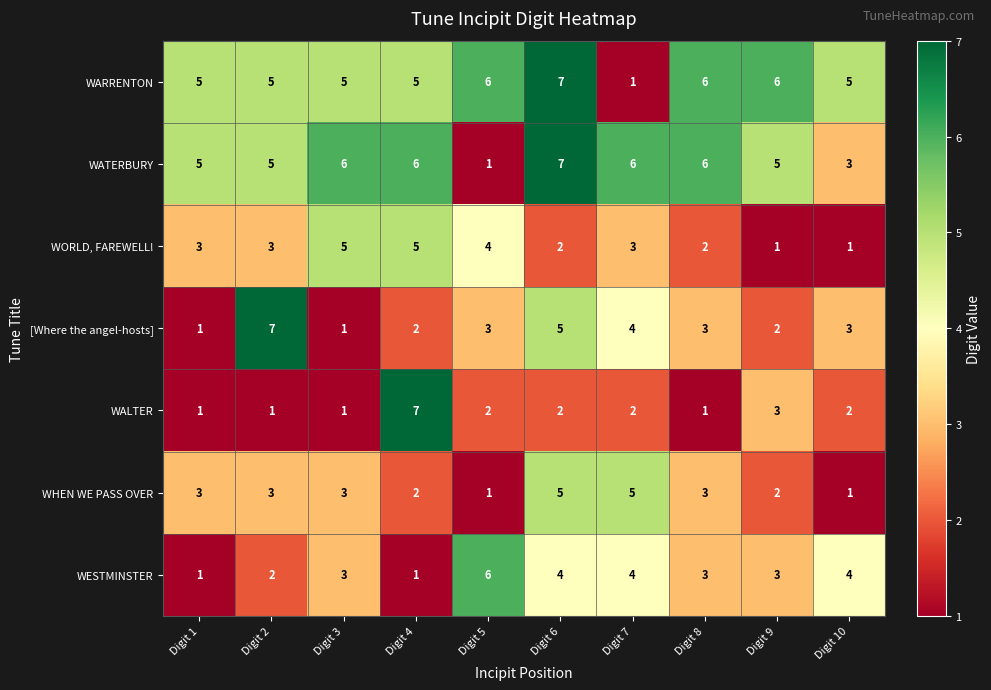

How many values in the WATERBURY series are below 6?

5